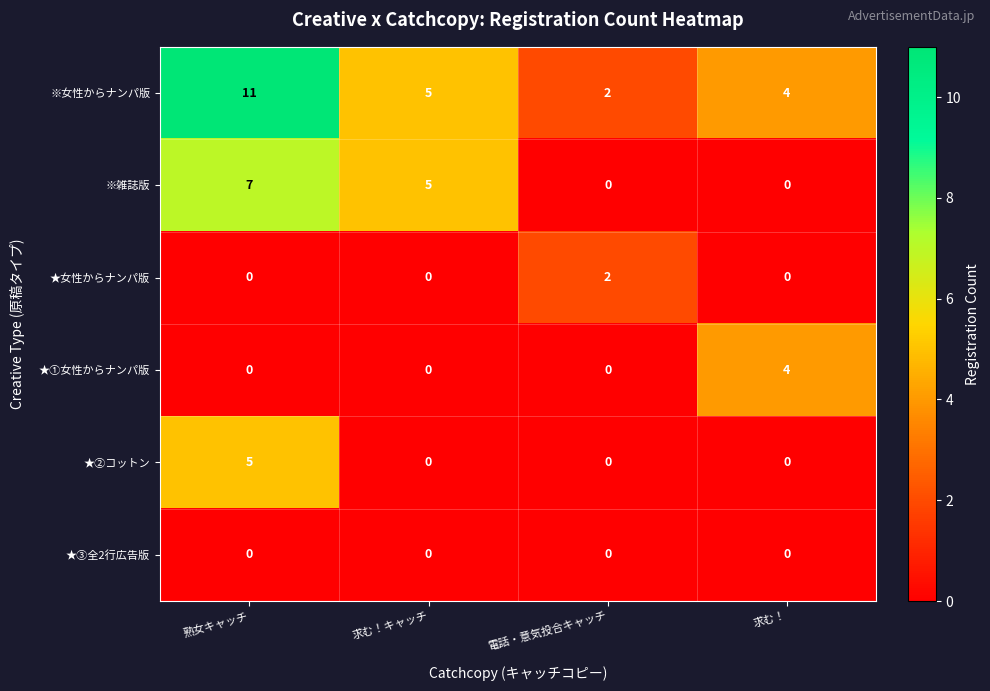

Which category has the highest value in the ※女性からナンパ版 series?

熟女キャッチ